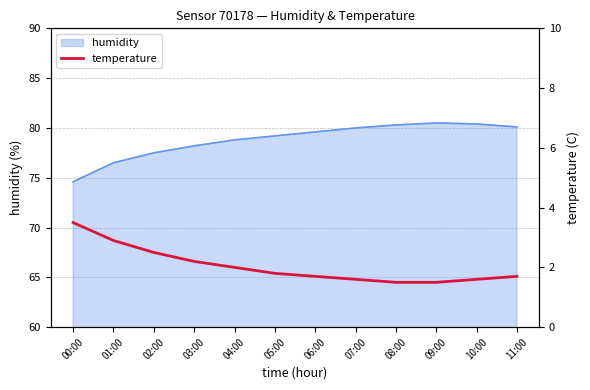

At which label is the value closest to 2?

04:00